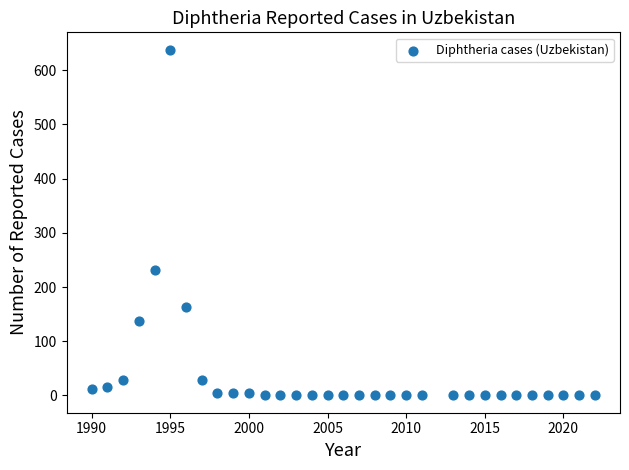

What Y value in the scatter plot is closest to 319?

232